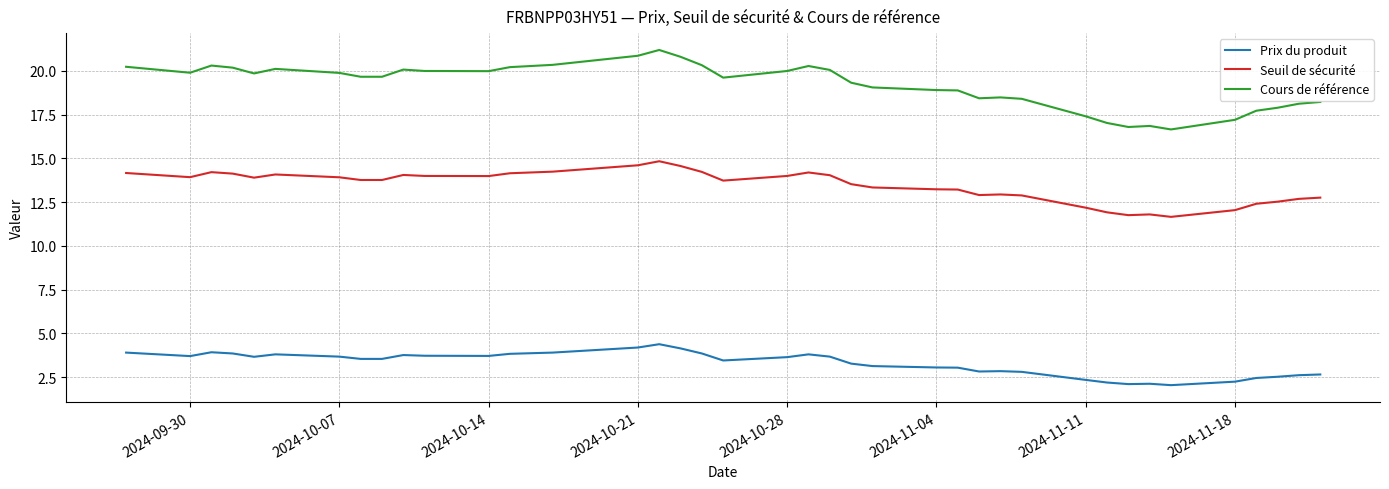

Is this an area chart (filled region under the line)?

No